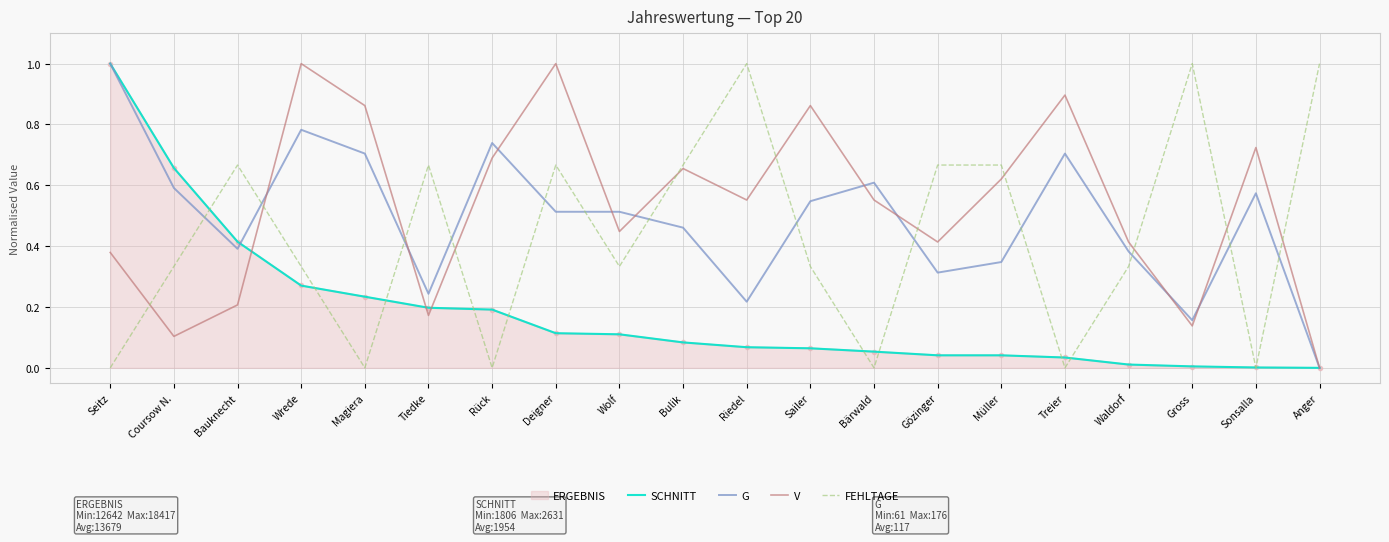

What position from the right is Anger?

1